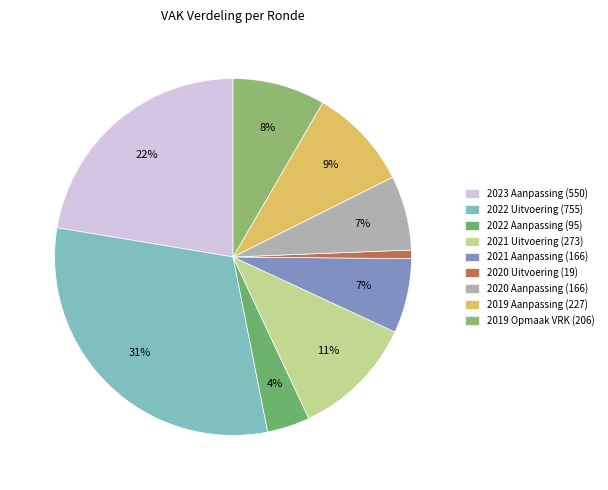

How many segments does this pie chart have?

9